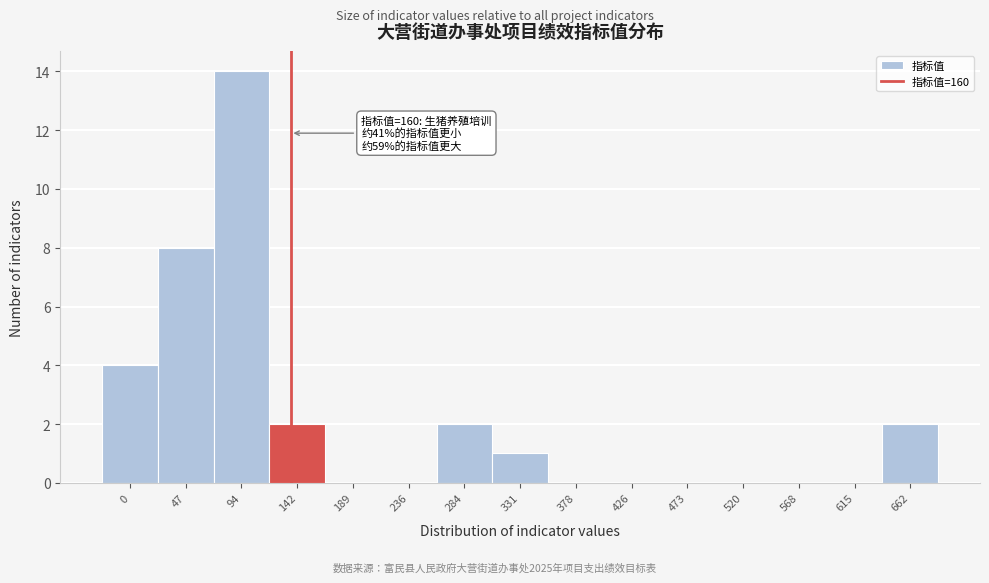

Reading left to right, extract all data points from this chart.

0=4	47=8	94=14	142=2	189=0	236=0	284=2	331=1	378=0	426=0	473=0	520=0	568=0	615=0	662=2